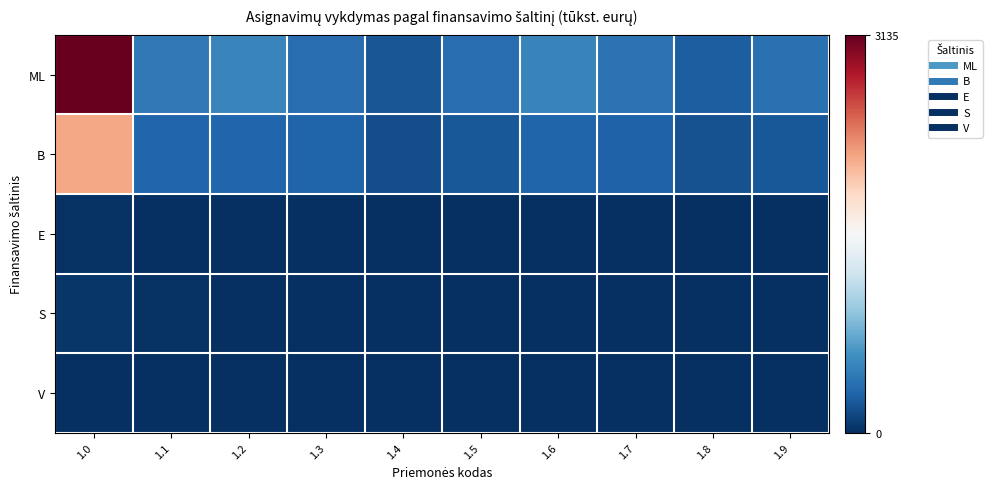

Which series has the largest total across all categories?

ML